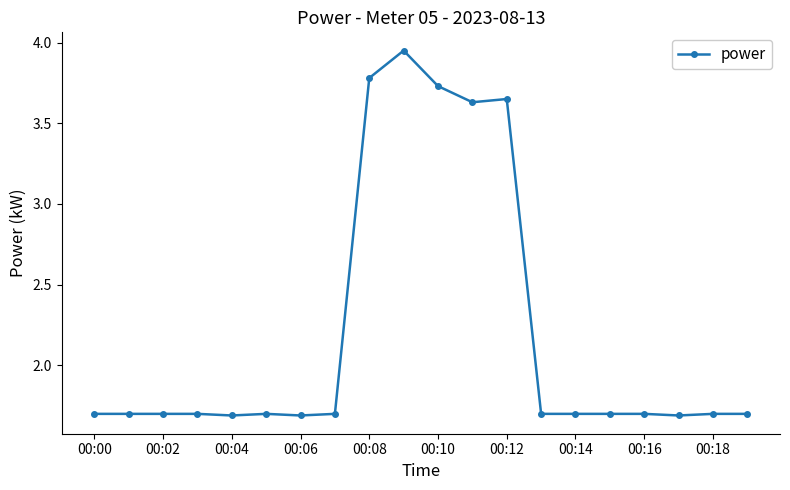

Count the values in the range 1 to 3.

15